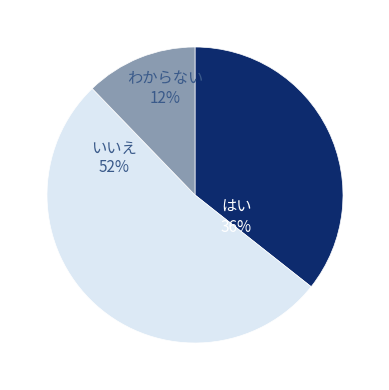

To the nearest percent, what percentage of the pie is わからない?

12%